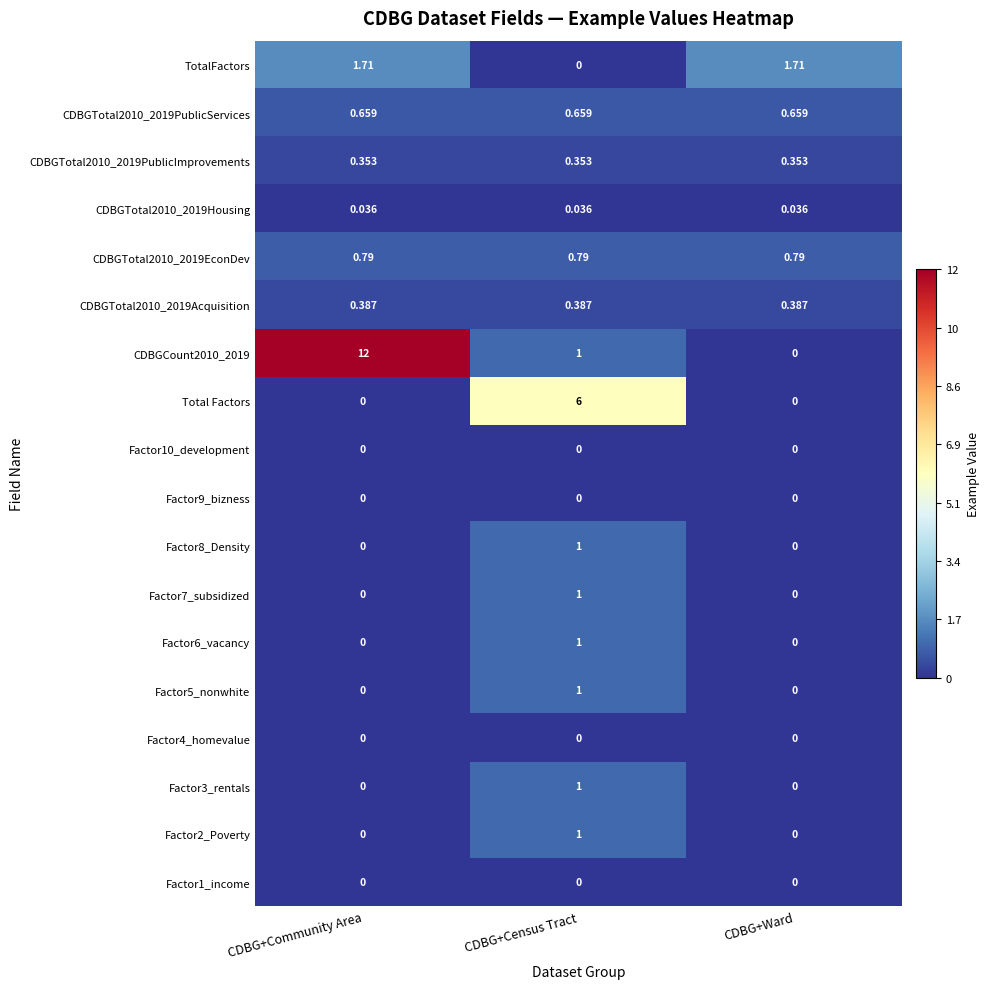

At how many categories does at least one series exceed 10?

1